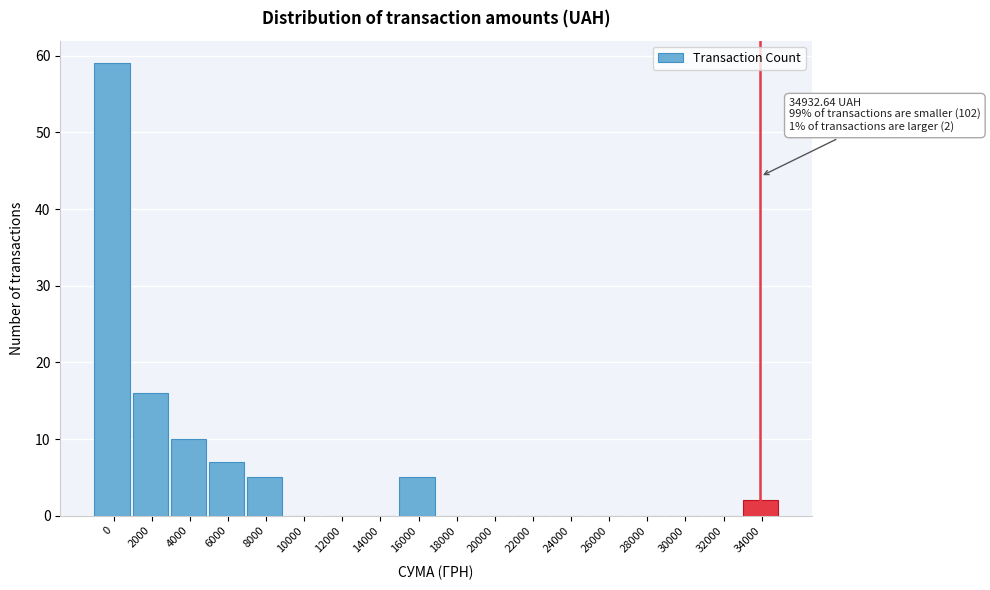

Reading left to right, transcribe all the data shown in this chart.

0=59	2000=16	4000=10	6000=7	8000=5	10000=0	12000=0	14000=0	16000=5	18000=0	20000=0	22000=0	24000=0	26000=0	28000=0	30000=0	32000=0	34000=2